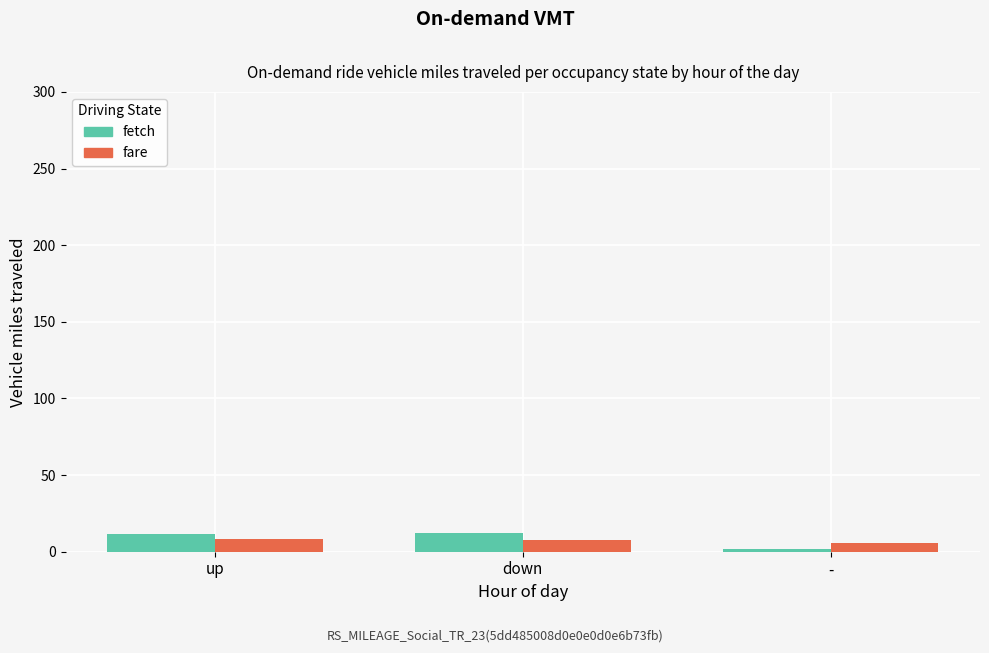

The value of fetch at up is 11.8. True or false?

True